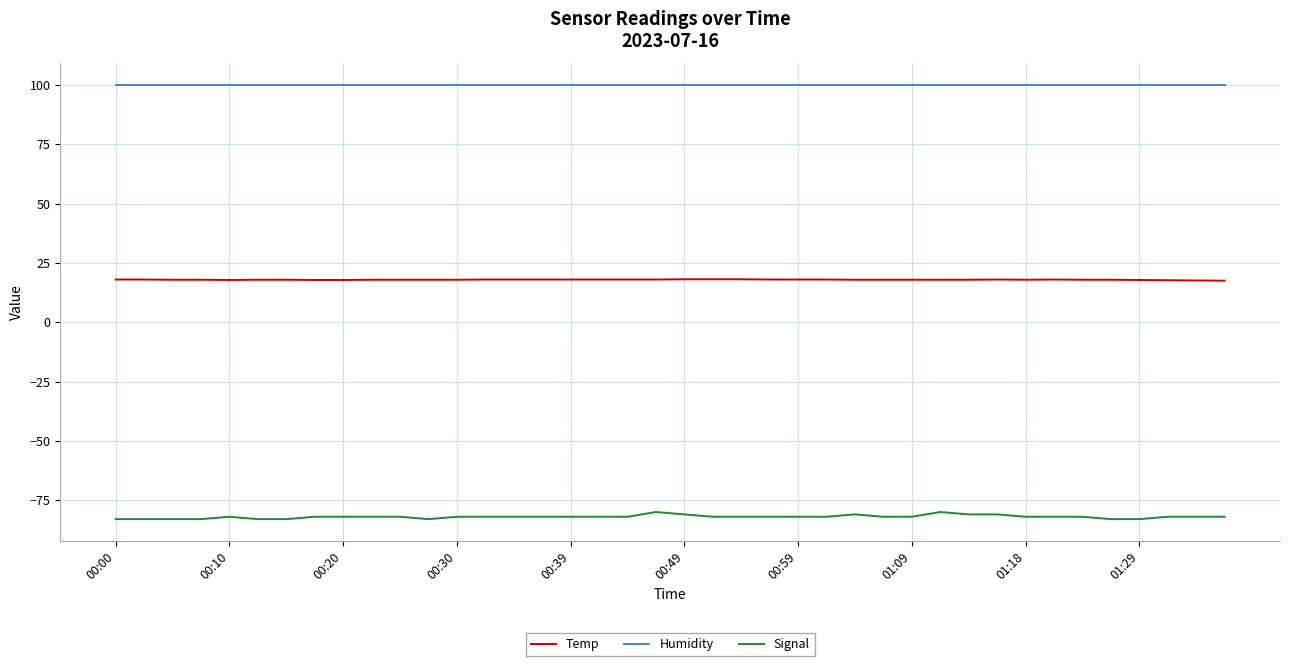

Which series has the largest total across all categories?

Humidity